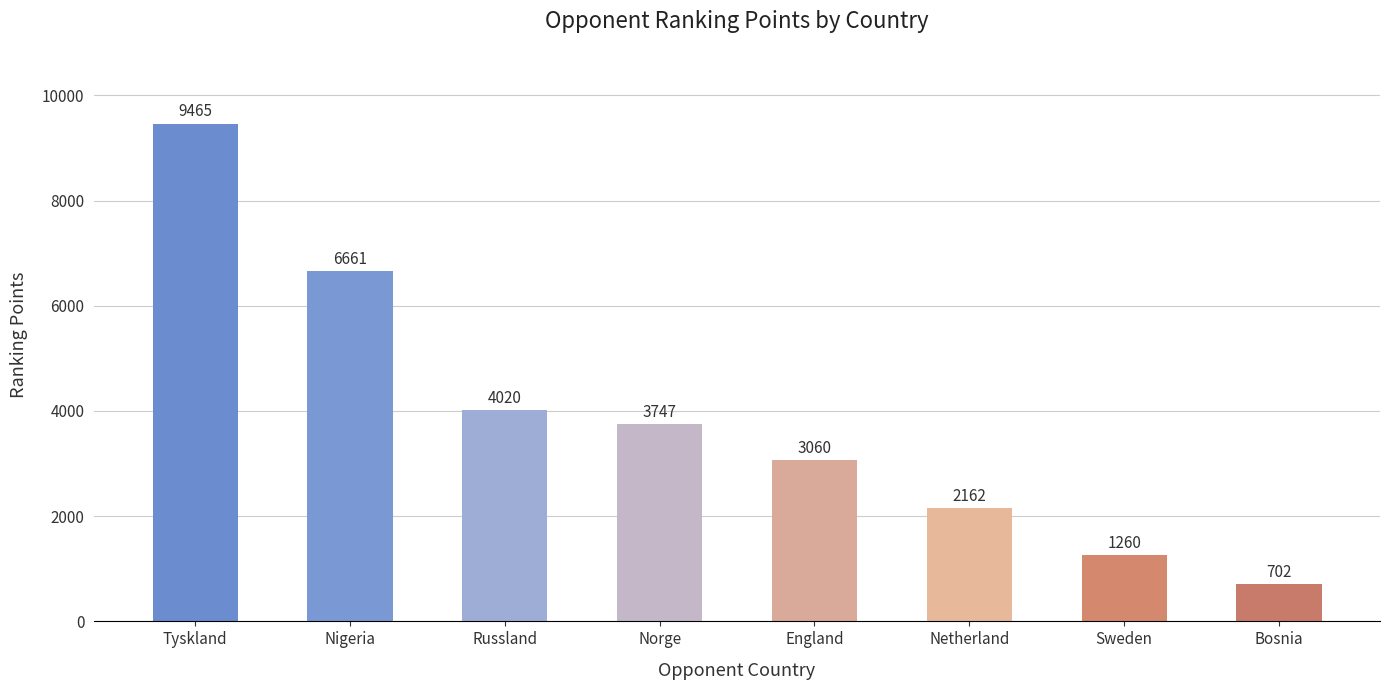

Between Bosnia and Russland, which is larger?

Russland